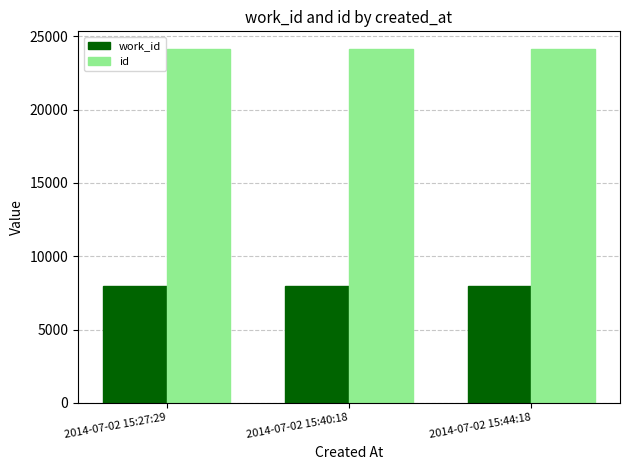

What position from the right is 2014-07-02 15:44:18?

1